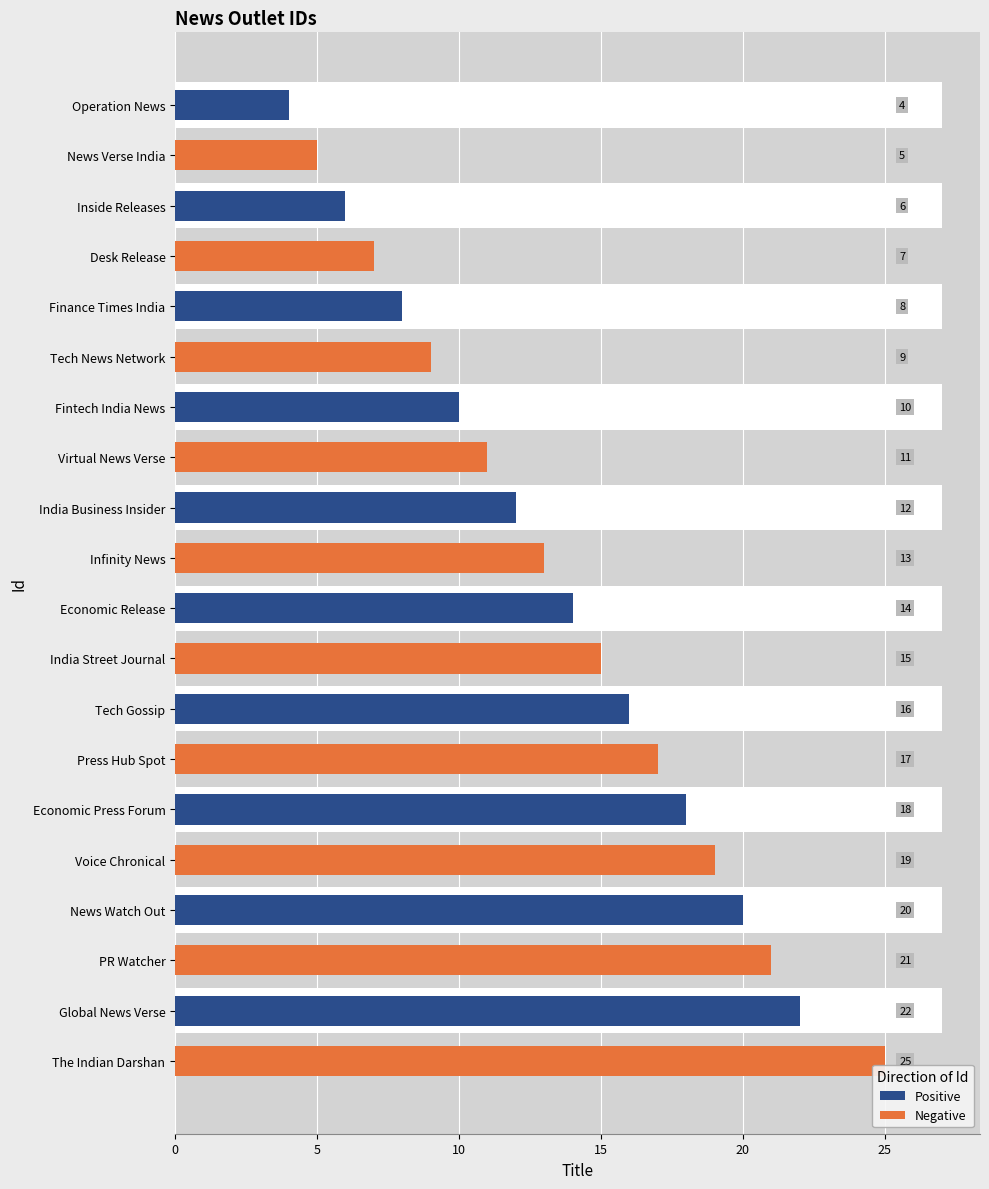

At Press Hub Spot, list the series in order from largest to smallest.

Negative, Positive